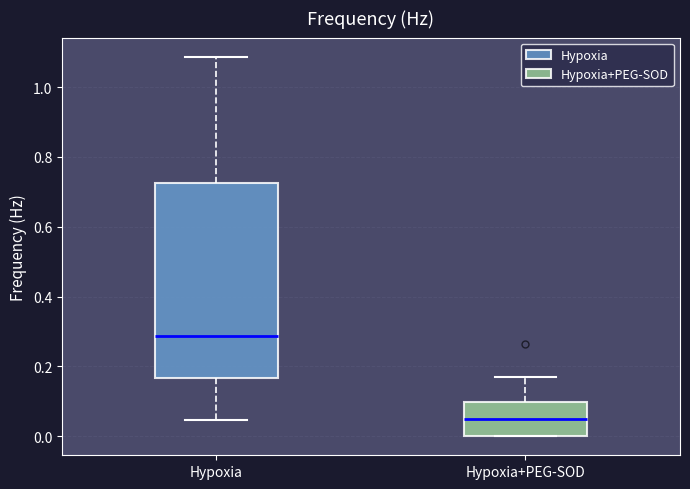

Which box's median line is the lowest?

Hypoxia+PEG-SOD